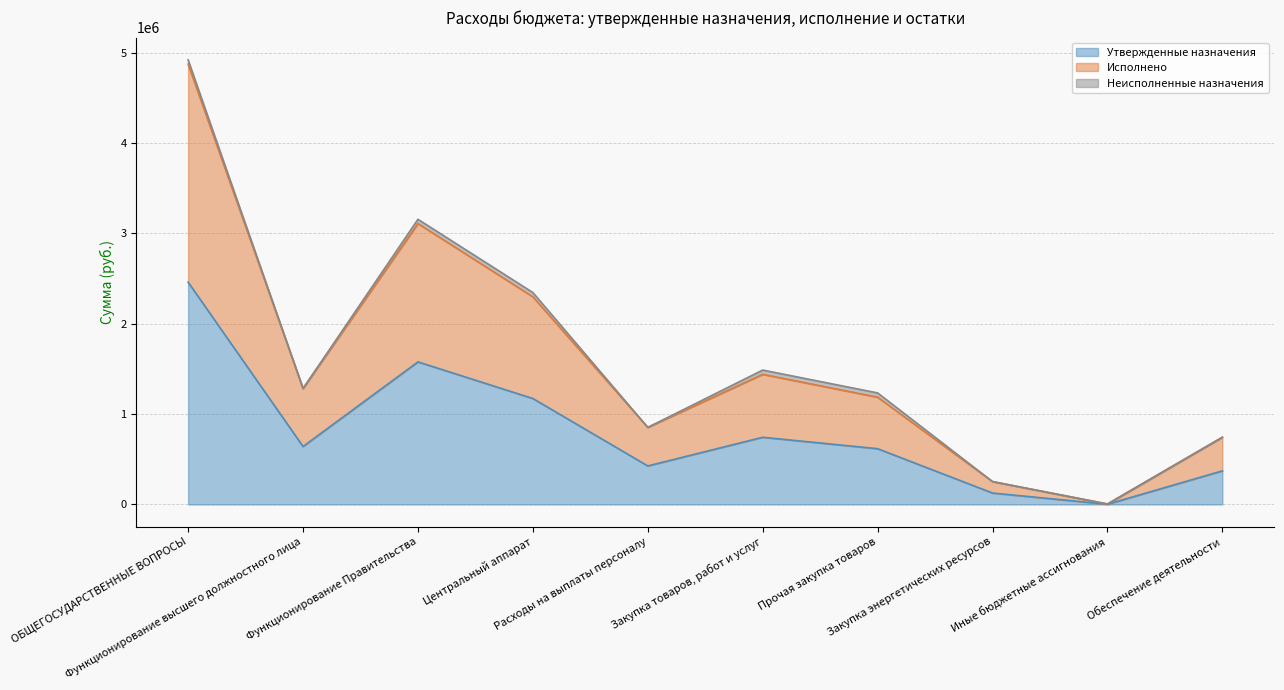

What is the difference between the Утвержденные назначения values at ОБЩЕГОСУДАРСТВЕННЫЕ ВОПРОСЫ and Прочая закупка товаров?

1842749.5